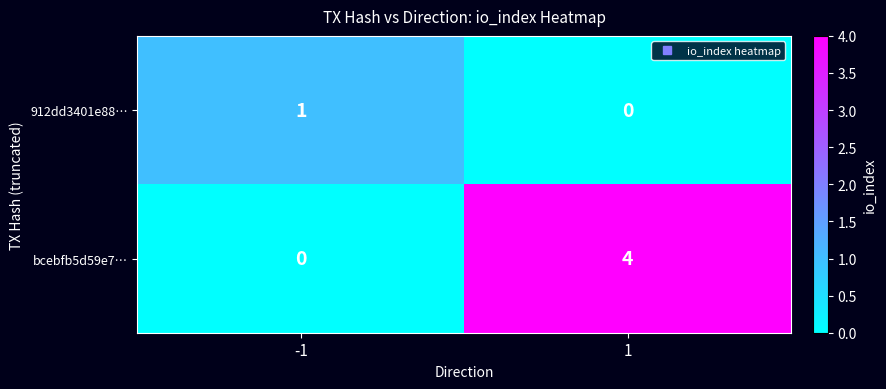

List the series in order of their peak value, highest first.

bcebfb5d59e7…, 912dd3401e88…